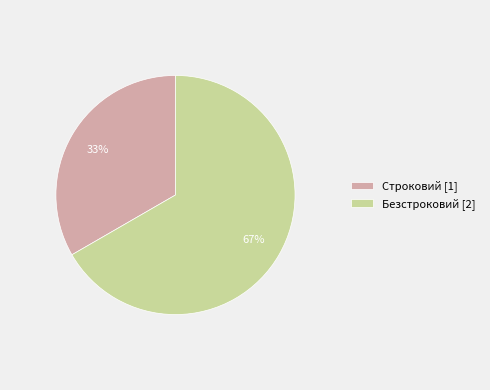

Rank the categories by value from lowest to highest.

Строковий, Безстроковий